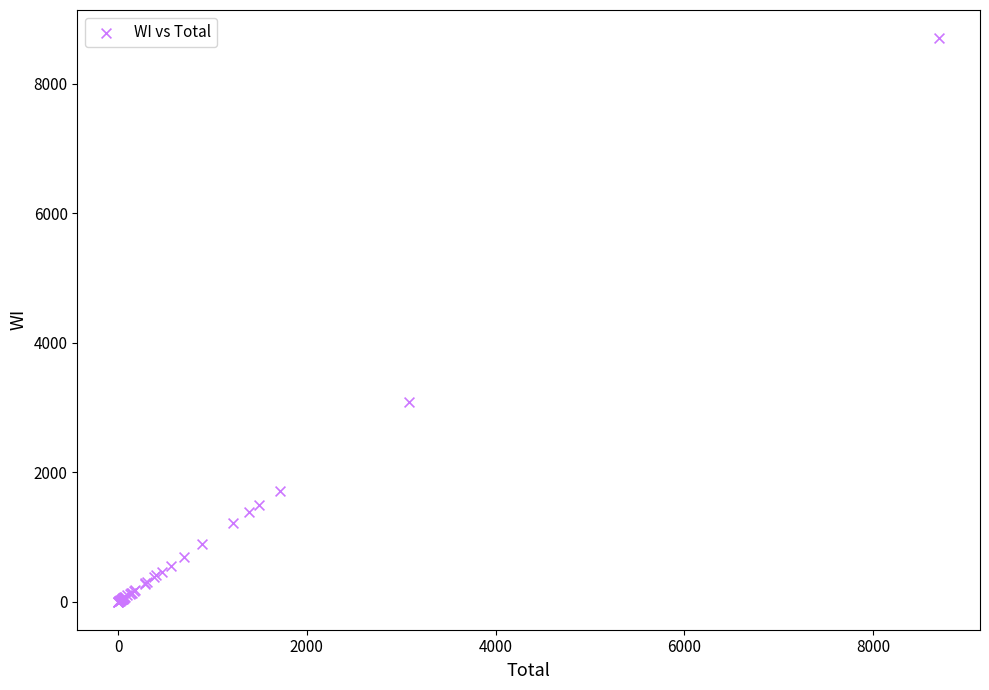

What Y value in the scatter plot is closest to 4351?

3078.5